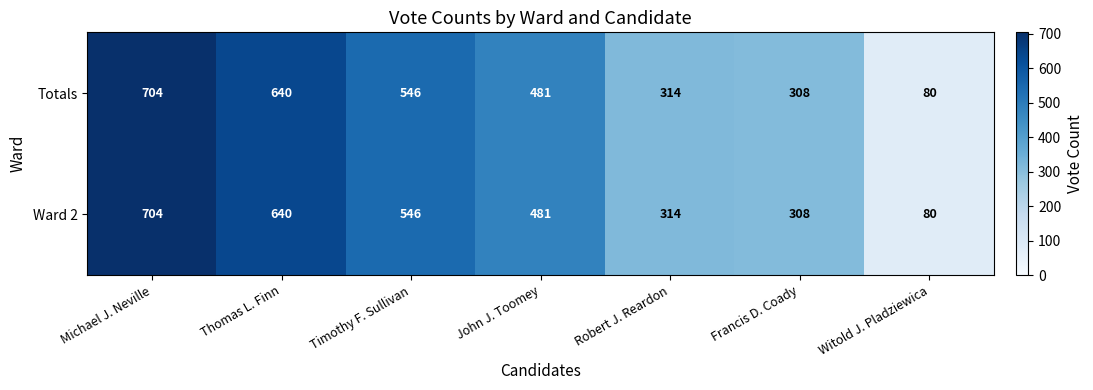

The Totals series shows 1027 at Michael J. Neville. True or false?

False